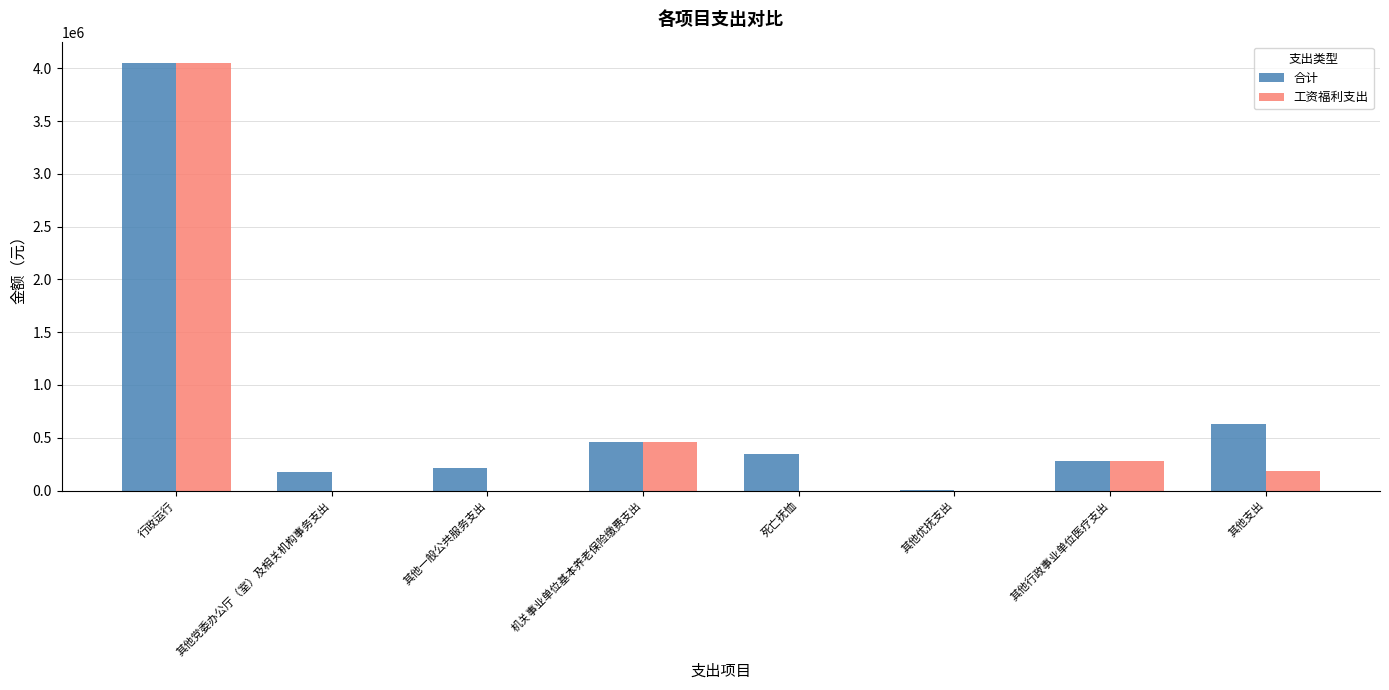

At which label is 工资福利支出 closest to 2024789?

机关事业单位基本养老保险缴费支出